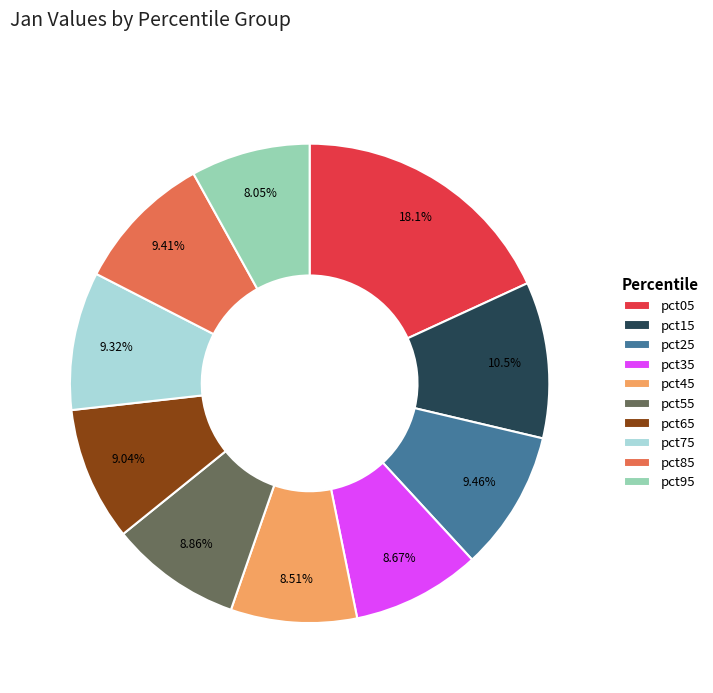

Does pct45 account for over 50% of the chart?

No